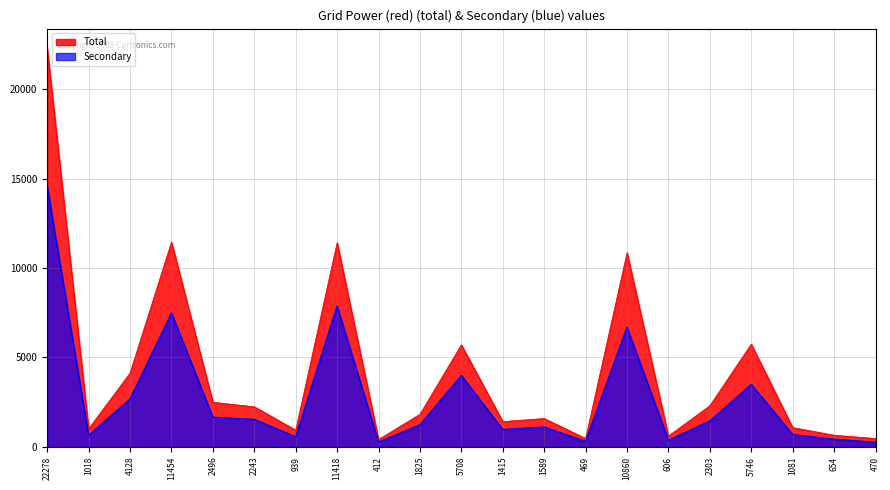

Does the chart display data point markers on the line(s)?

No